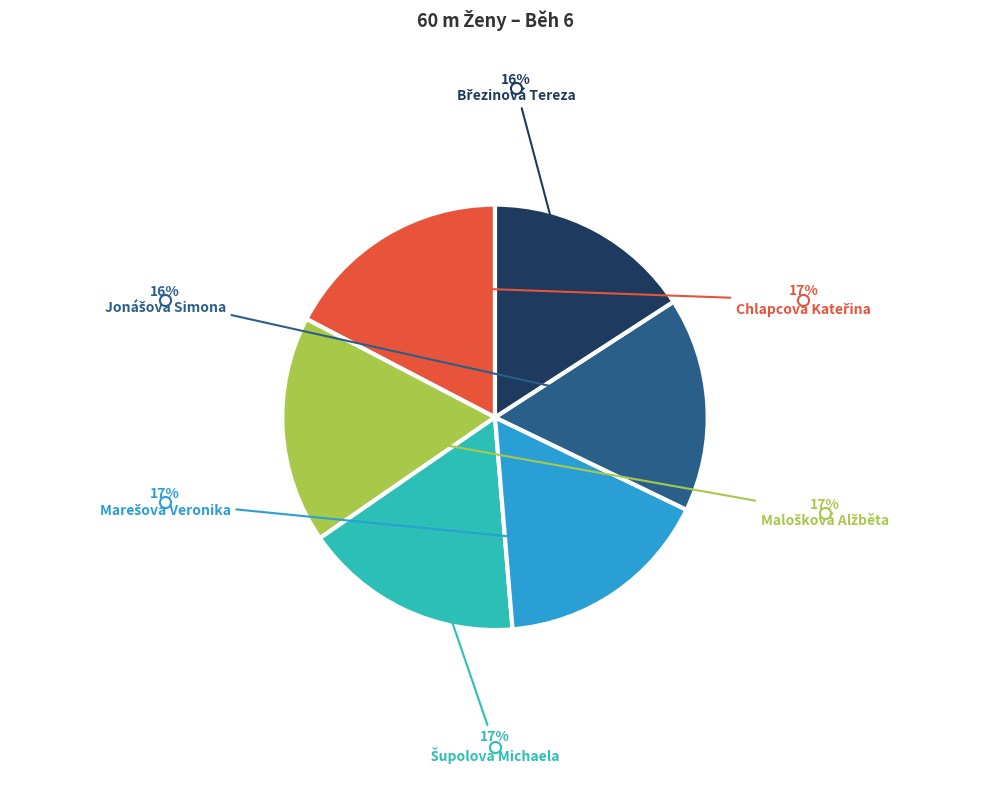

To the nearest percent, what is the average slice percentage?

17%